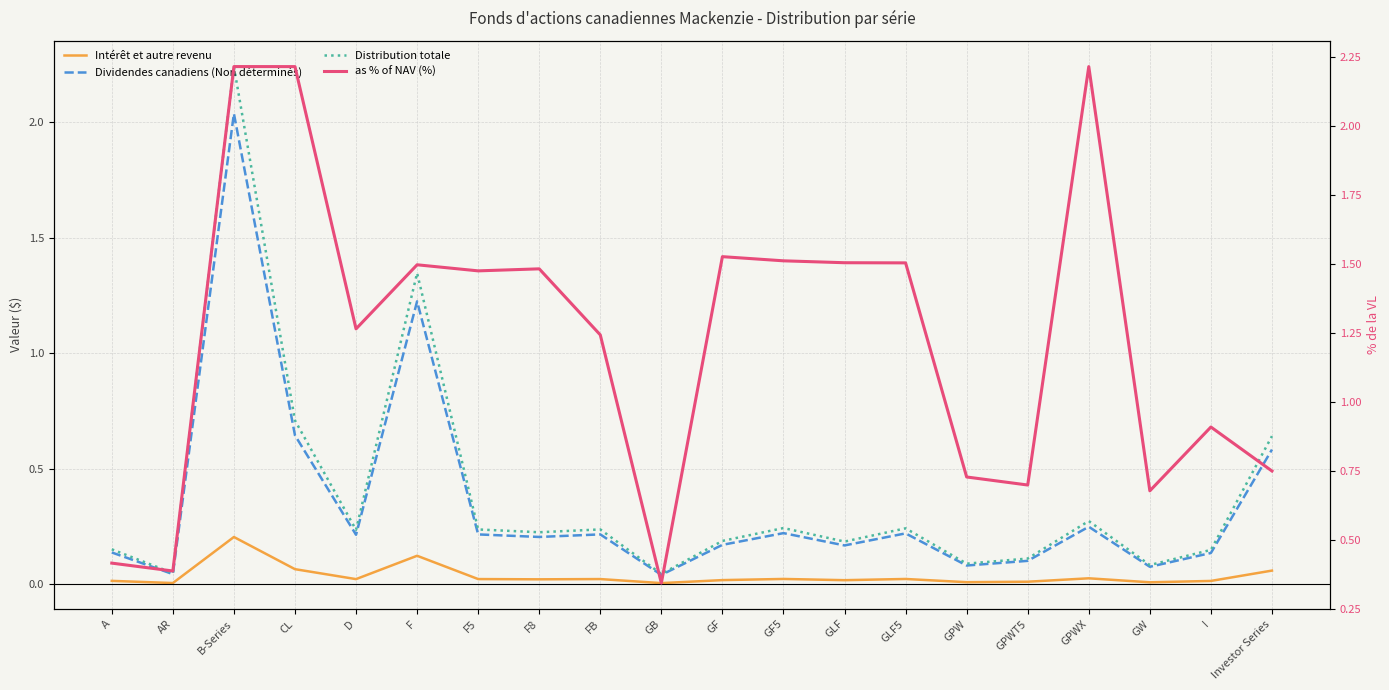

Is this an area chart (filled region under the line)?

No